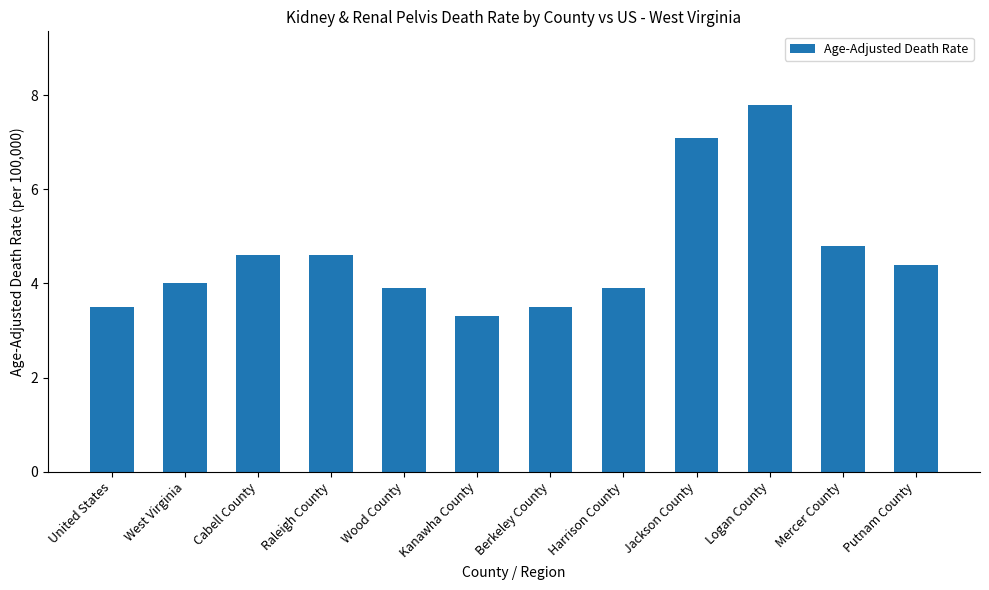

Is it true that the value at Cabell County is 6.7?

False